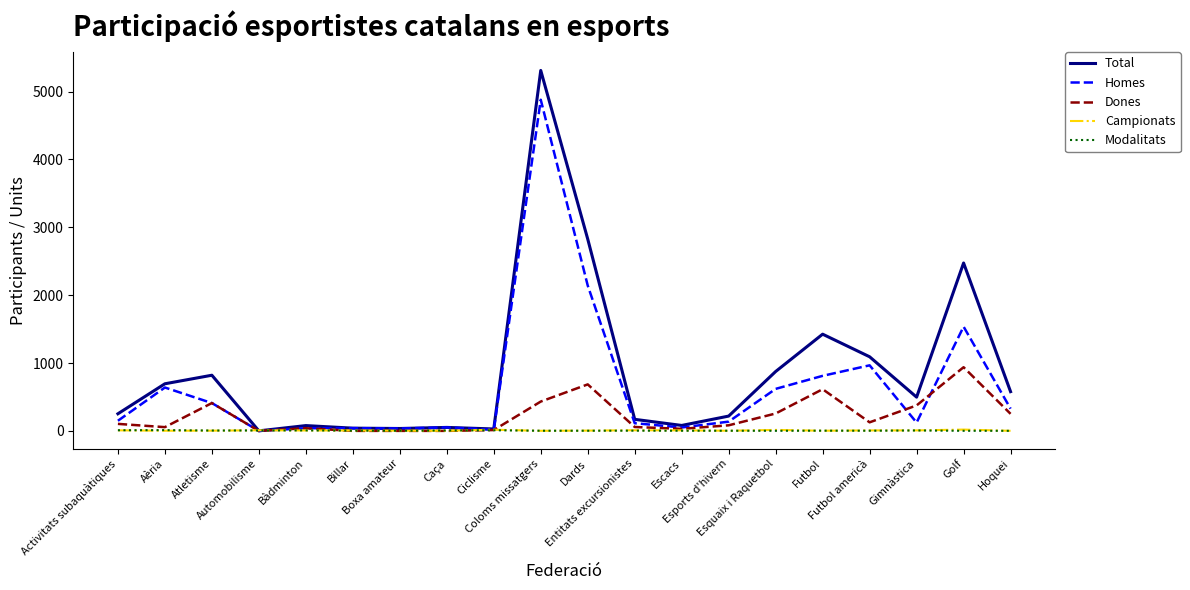

Which series has the widest spread of values?

Total